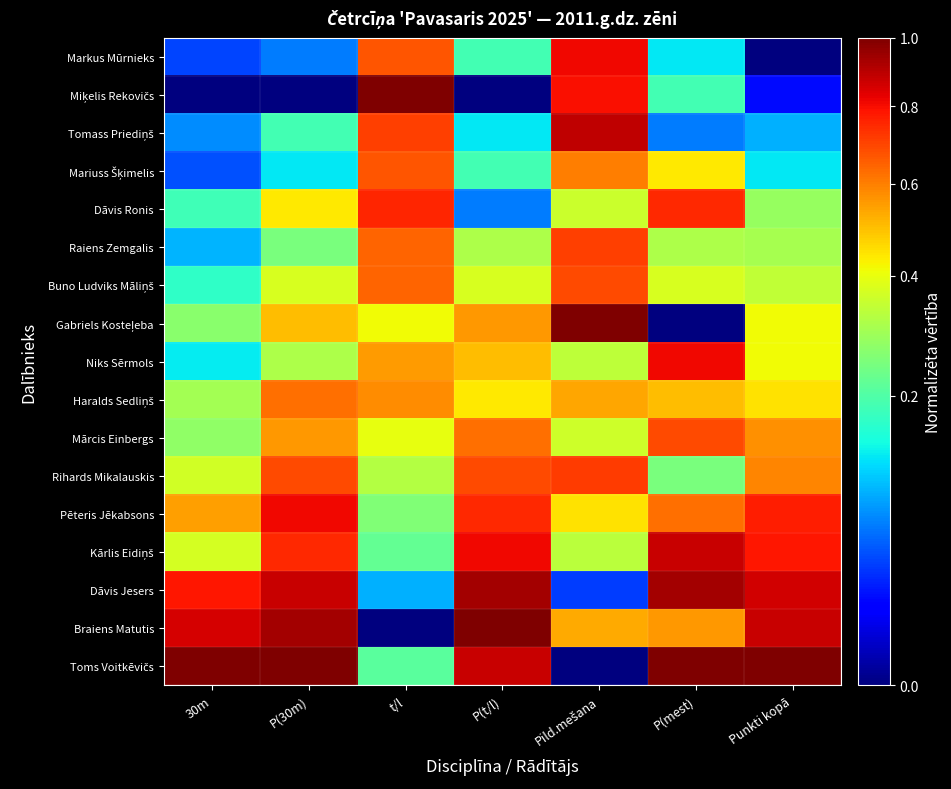

At which category is the sum across all series the highest?

Pild.mešana